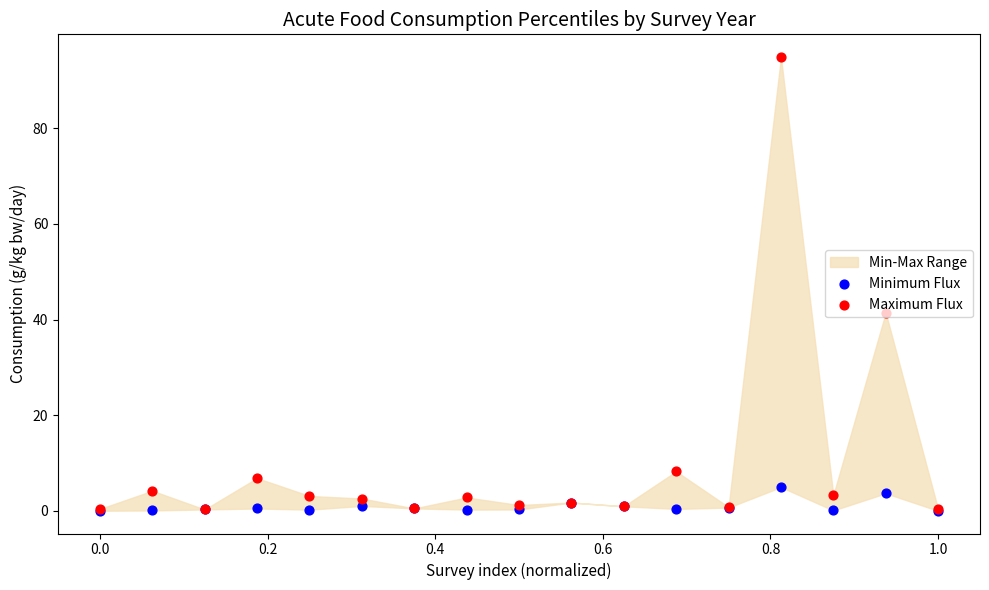

Which series contains the lowest Y value?

Minimum Flux